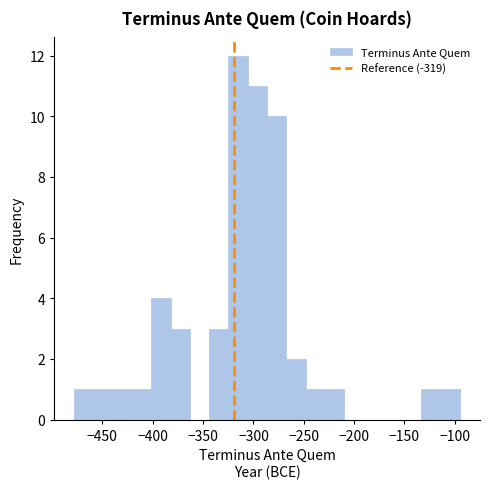

Around what value on the x-axis is the tallest bar? Give the approximate position of its centre, as read against the axis.

-315